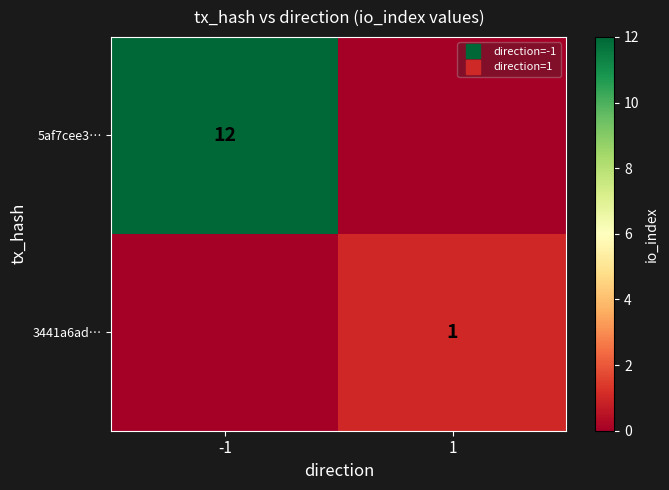

What is the difference between the highest and lowest values at -1?

12